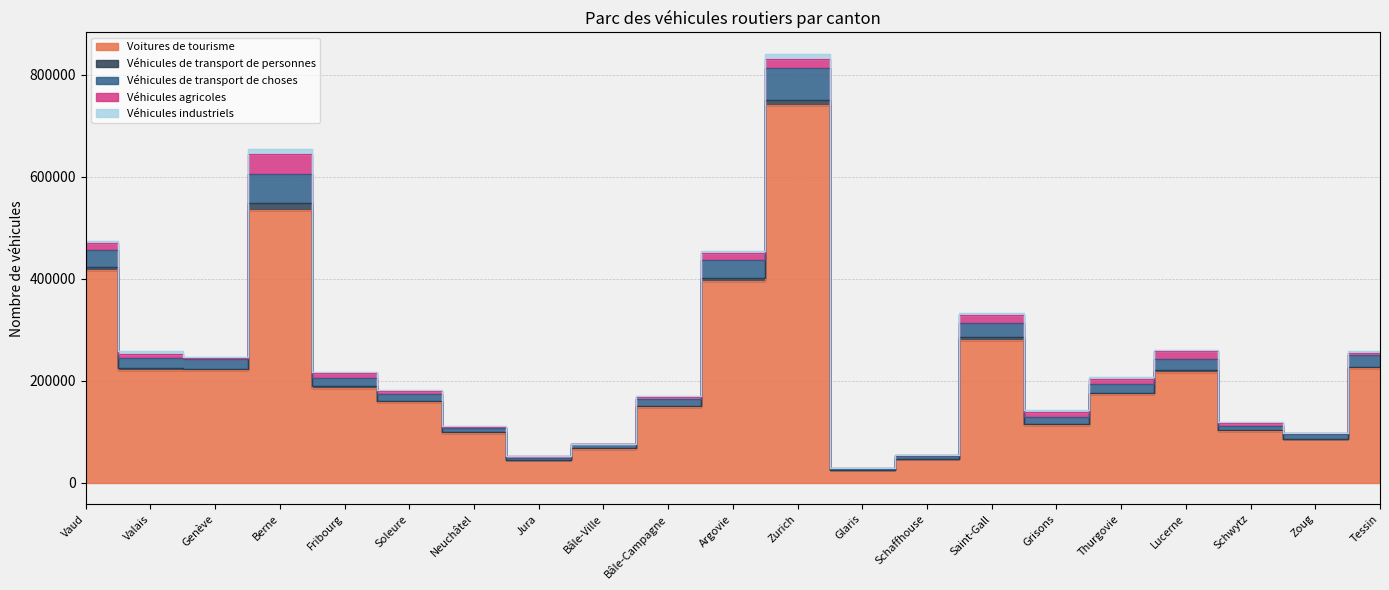

Reading left to right, what are all the values shown in this chart?

Voitures de tourisme: Vaud=417188	Valais=220259	Genève=220491	Berne=535407	Fribourg=186371	Soleure=157261	Neuchâtel=96989	Jura=43415	Bâle-Ville=66159	Bâle-Campagne=148410	Argovie=395038	Zurich=740710	Glaris=23657	Schaffhouse=45710	Saint-Gall=280720	Grisons=113300	Thurgovie=172815	Lucerne=216386	Schwytz=101436	Zoug=85023	Tessin=224666
Véhicules de transport de personnes: Vaud=5913	Valais=3568	Genève=2628	Berne=13984	Fribourg=2997	Soleure=2529	Neuchâtel=1728	Jura=653	Bâle-Ville=913	Bâle-Campagne=2247	Argovie=6331	Zurich=10972	Glaris=365	Schaffhouse=1052	Saint-Gall=4604	Grisons=2341	Thurgovie=3185	Lucerne=4146	Schwytz=1697	Zoug=1271	Tessin=2617
Véhicules de transport de choses: Vaud=33657	Valais=21563	Genève=19646	Berne=56015	Fribourg=15596	Soleure=14738	Neuchâtel=7414	Jura=3828	Bâle-Ville=8179	Bâle-Campagne=14205	Argovie=35520	Zurich=62379	Glaris=2446	Schaffhouse=4478	Saint-Gall=27443	Grisons=13279	Thurgovie=16793	Lucerne=21800	Schwytz=8807	Zoug=8245	Tessin=23035
Véhicules agricoles: Vaud=13658	Valais=7723	Genève=1538	Berne=38842	Fribourg=9922	Soleure=5615	Neuchâtel=2926	Jura=3716	Bâle-Ville=156	Bâle-Campagne=3957	Argovie=13841	Zurich=16167	Glaris=1405	Schaffhouse=2917	Saint-Gall=15485	Grisons=9205	Thurgovie=11054	Lucerne=15004	Schwytz=5491	Zoug=2043	Tessin=4132
Véhicules industriels: Vaud=4224	Valais=4823	Genève=1717	Berne=11023	Fribourg=2427	Soleure=2166	Neuchâtel=1251	Jura=748	Bâle-Ville=684	Bâle-Campagne=1680	Argovie=4535	Zurich=11040	Glaris=653	Schaffhouse=786	Saint-Gall=5322	Grisons=4127	Thurgovie=3113	Lucerne=3121	Schwytz=1804	Zoug=926	Tessin=3229